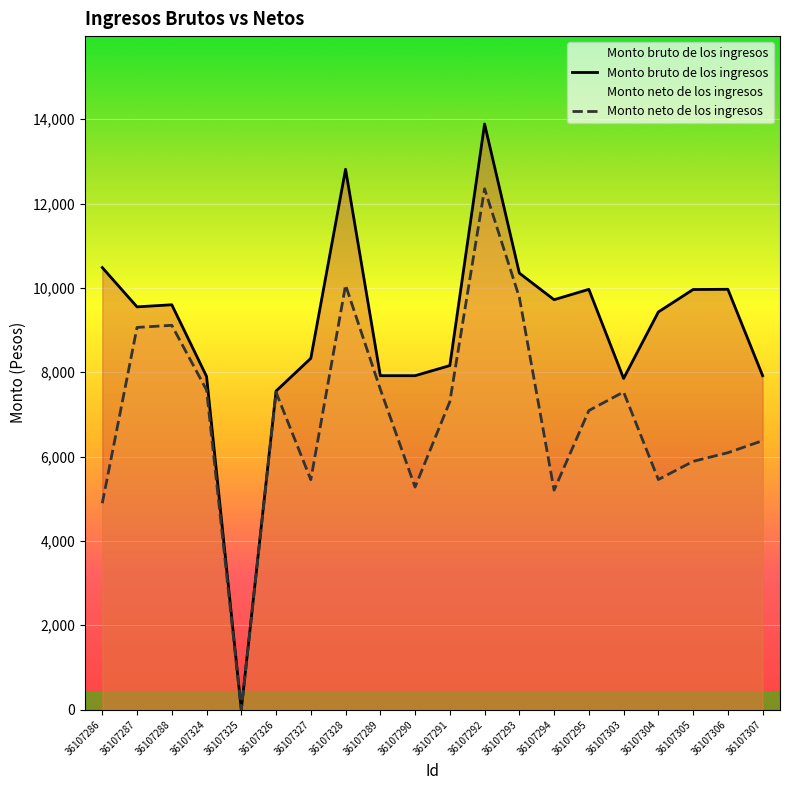

At which label does Monto neto de los ingresos first exceed 7302?

36107287